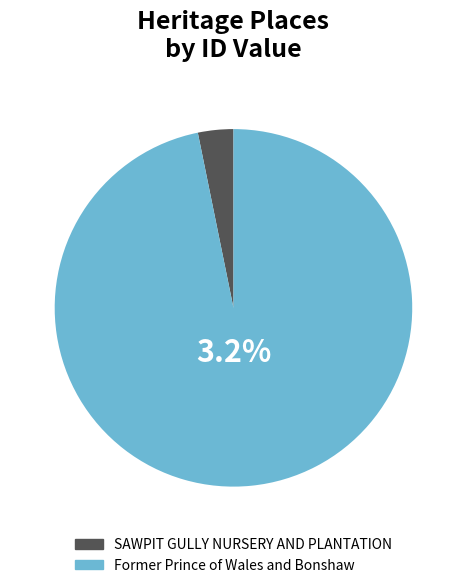

What is the largest slice in the pie chart?

Former Prince of Wales and Bonshaw